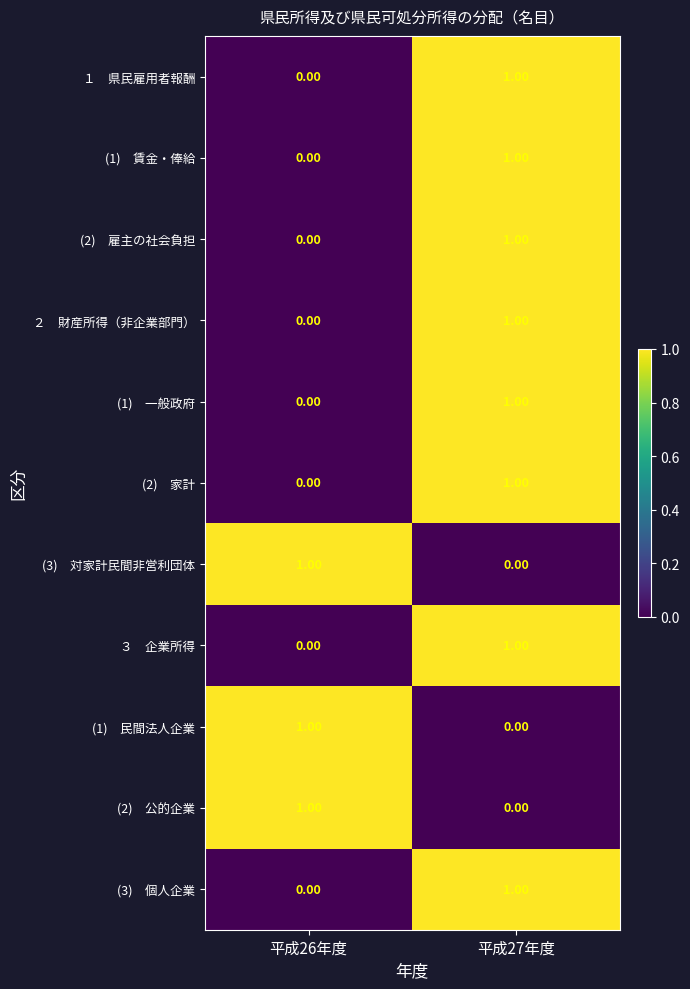

At which category is the sum across all series the highest?

平成27年度